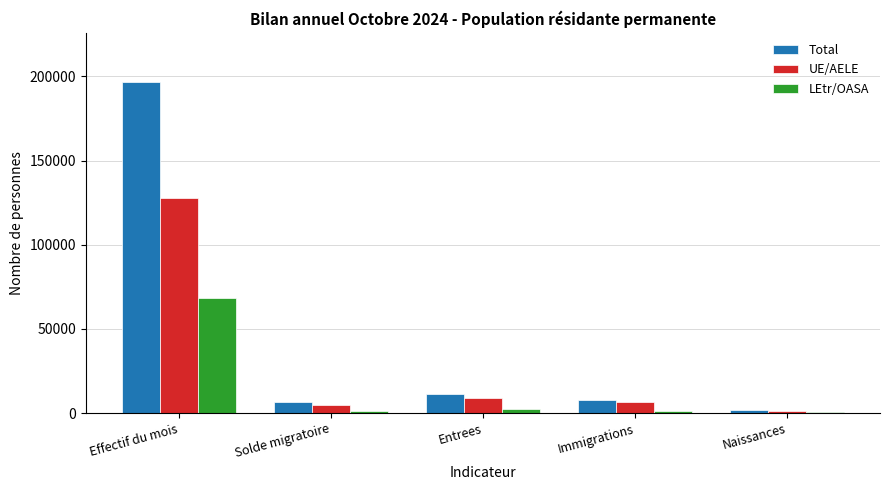

Between Effectif du mois and Naissances, which series saw the biggest shift?

Total